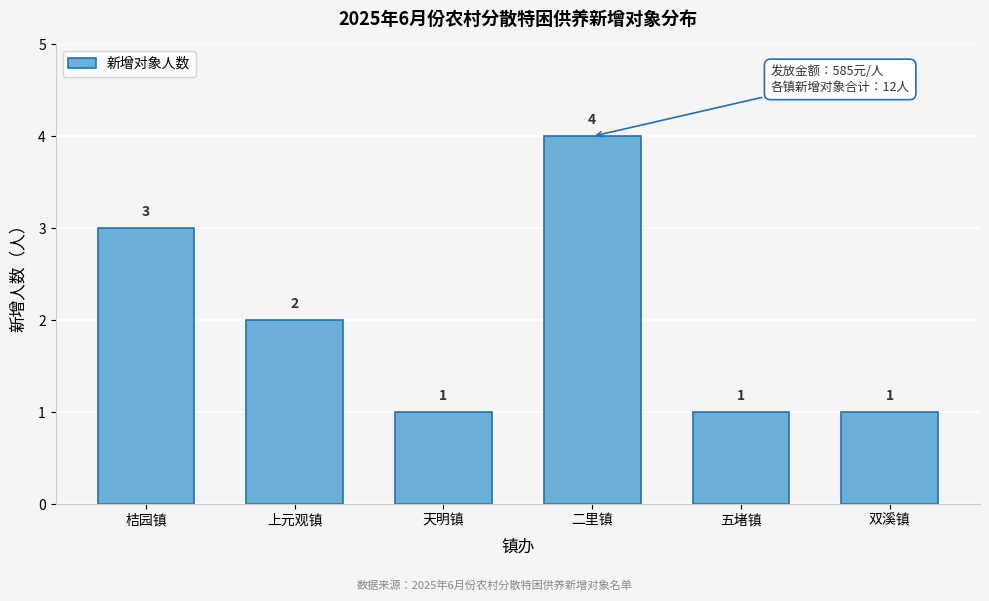

Reading left to right, extract all data points from this chart.

桔园镇=3	上元观镇=2	天明镇=1	二里镇=4	五堵镇=1	双溪镇=1